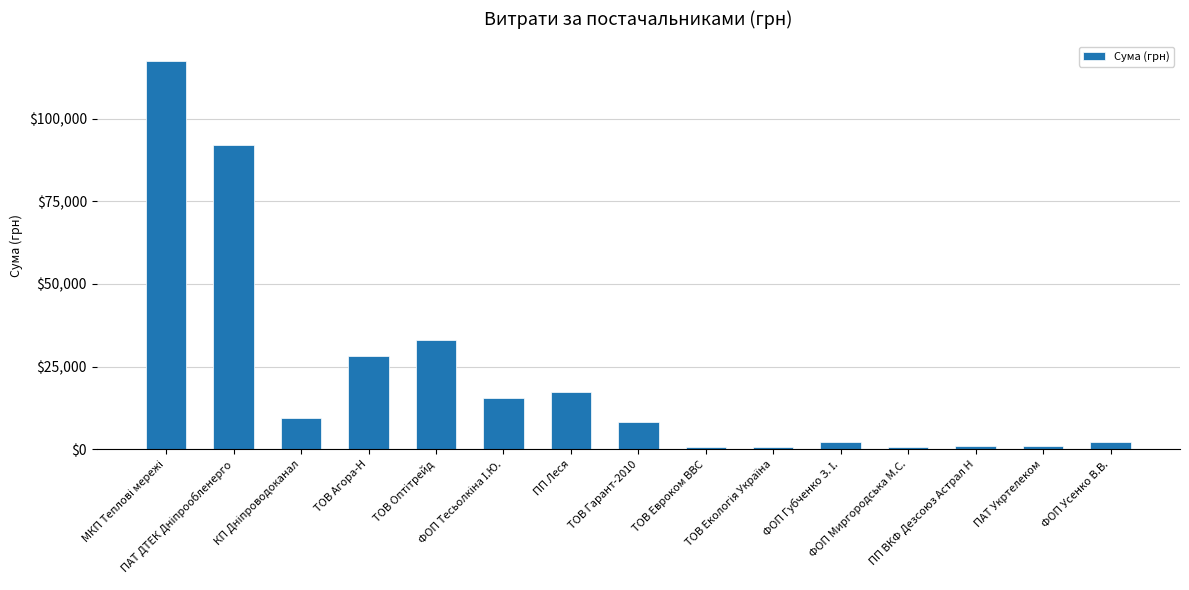

What is the value of the 8th bar from the left?

8187.8